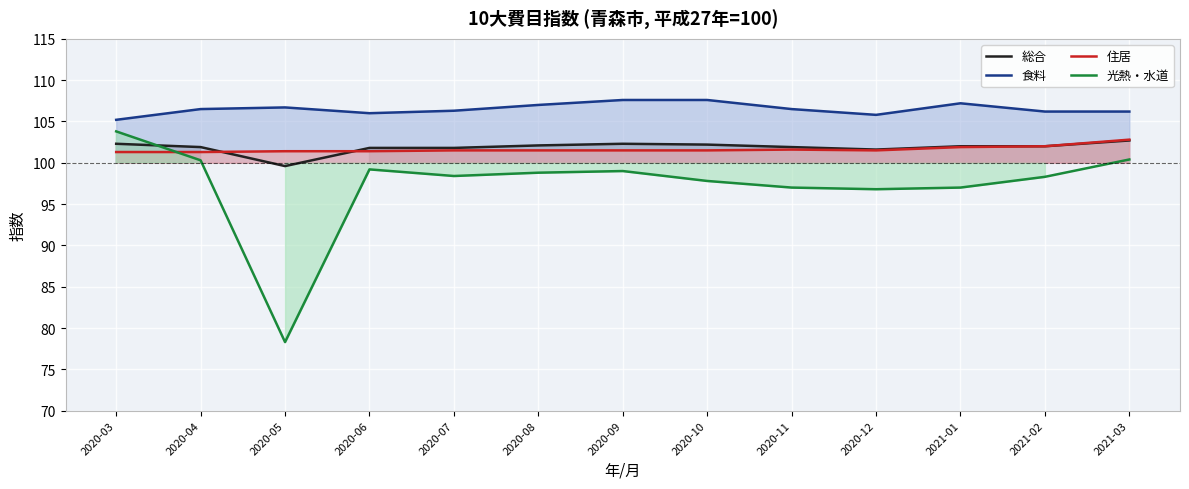

What is the label of the 12th point from the left?

2021-02